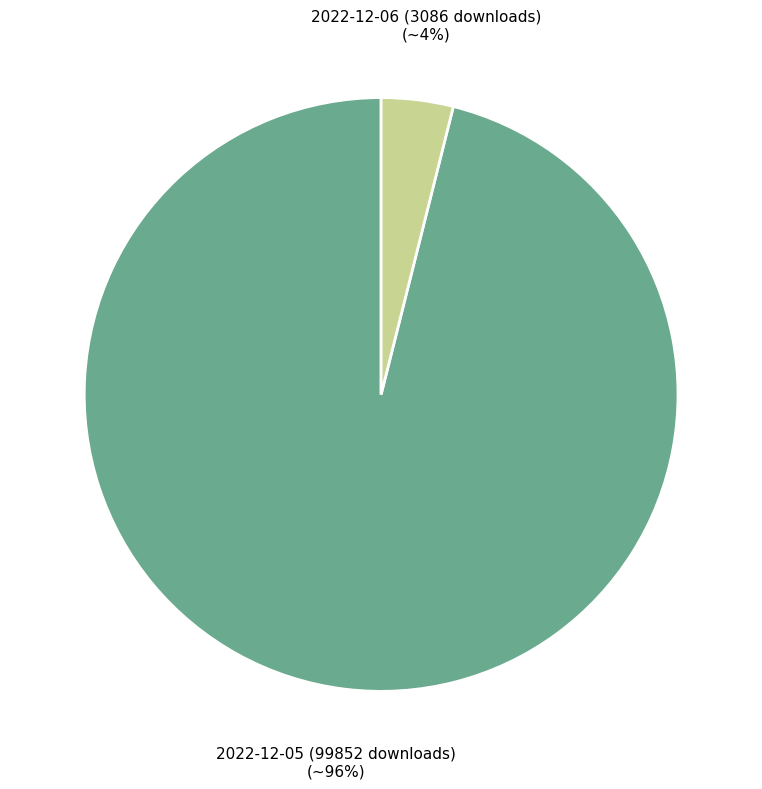

What is the largest slice in the pie chart?

2022-12-05 (99852 downloads)